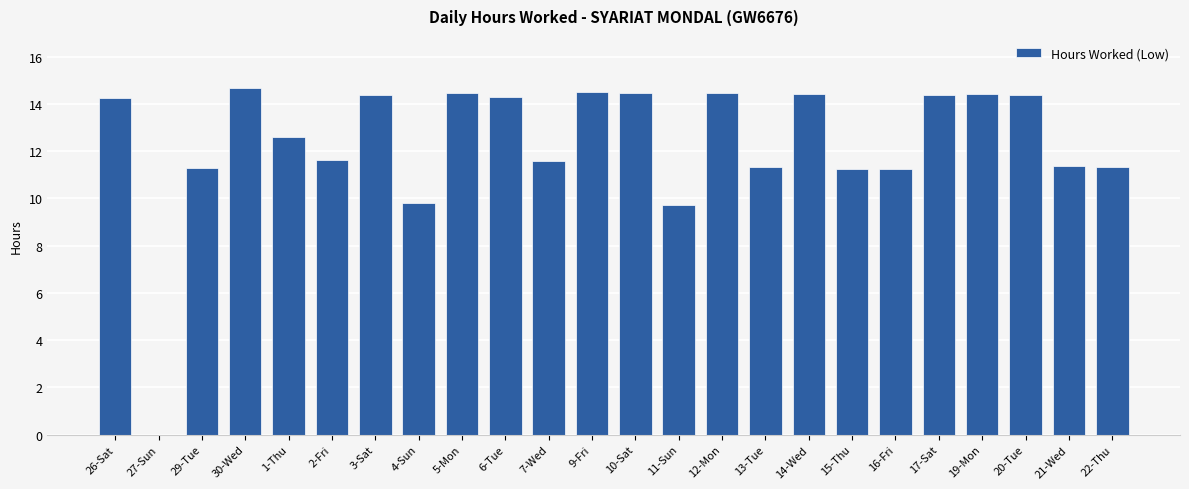

What is the maximum value shown in the chart?

14.7